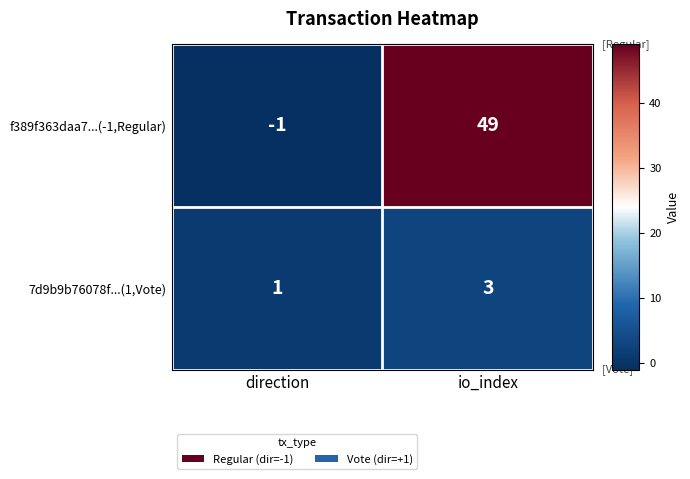

At which label is 7d9b9b76078f...(1,Vote) closest to 2?

direction